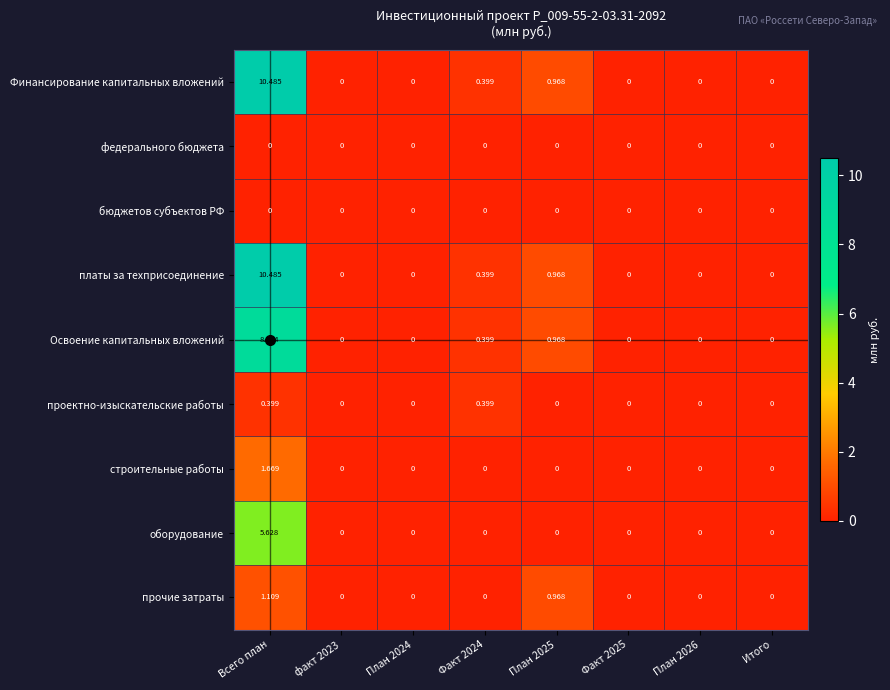

How many series are shown in this chart?

9